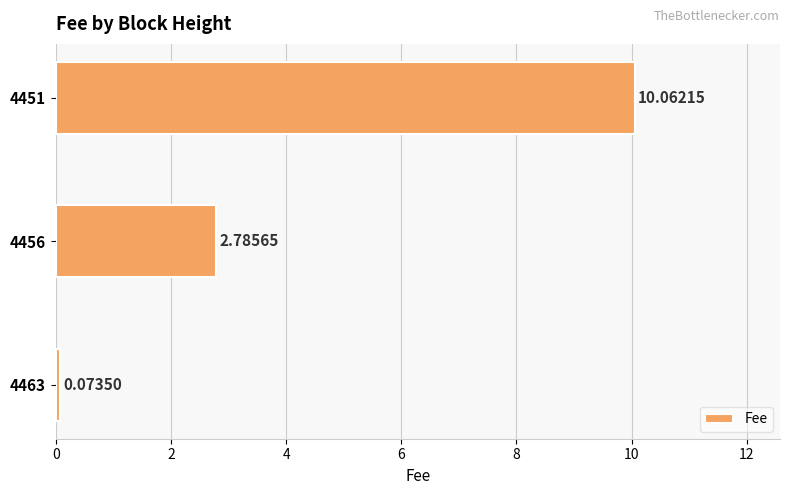

How many values exceed 2?

2